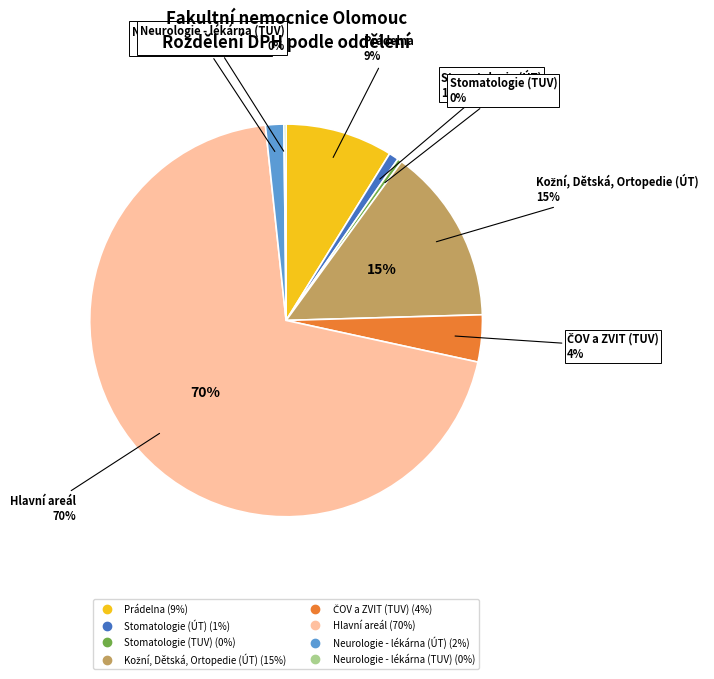

What percentage is the ČOV a ZVIT (TUV) slice, to the nearest percent?

4%